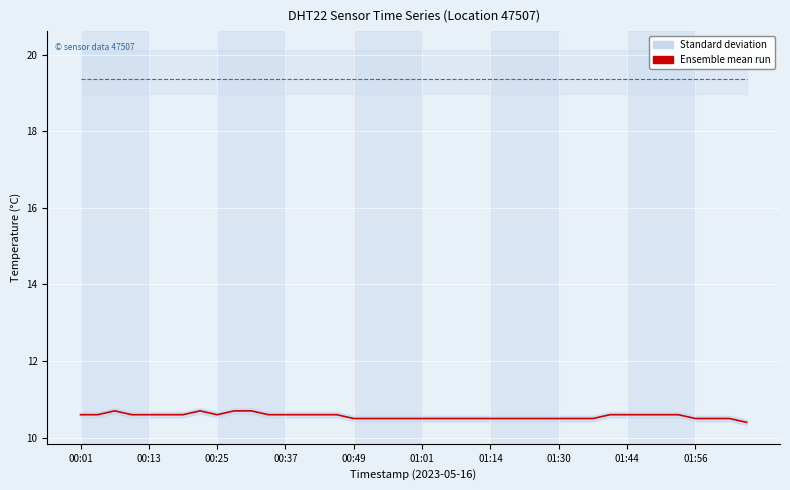

Does the chart display data point markers on the line(s)?

No